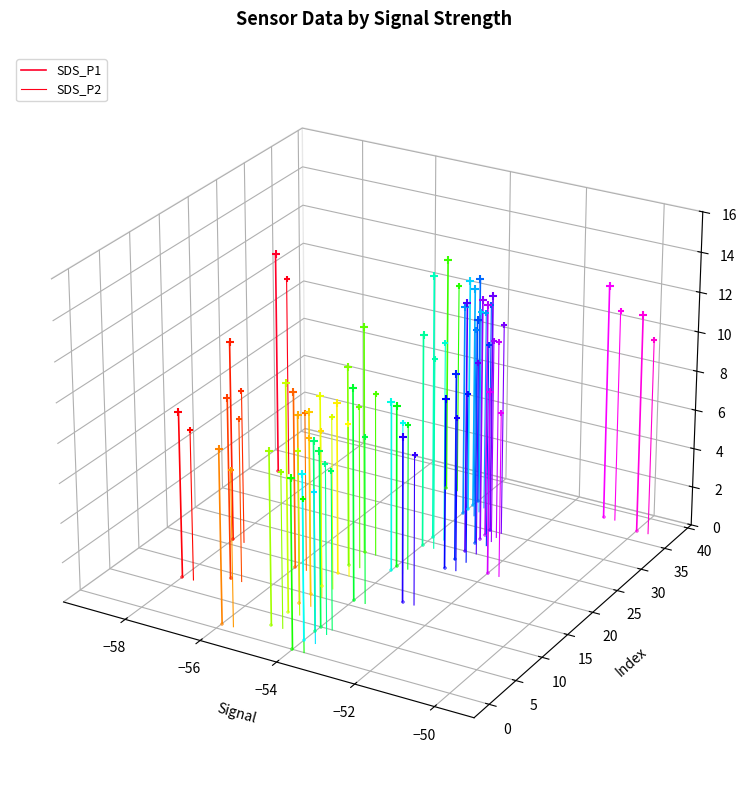

What are all the series names shown in the legend?

SDS_P1, SDS_P2